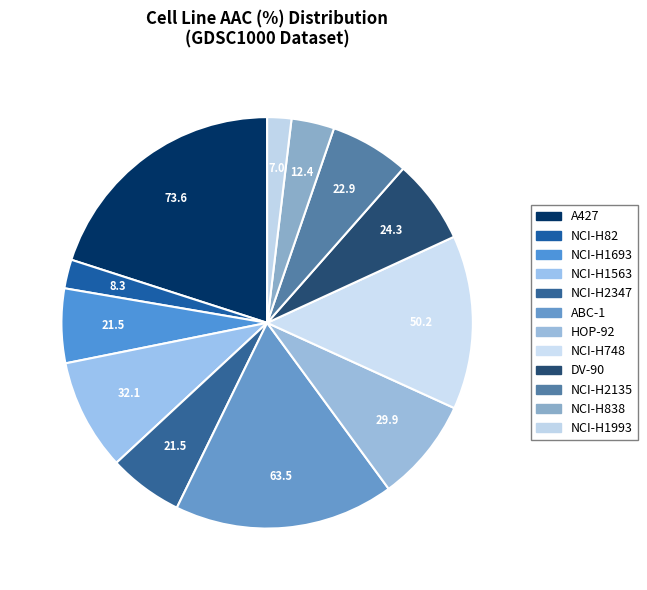

What is the smallest slice in the pie chart?

NCI-H1993